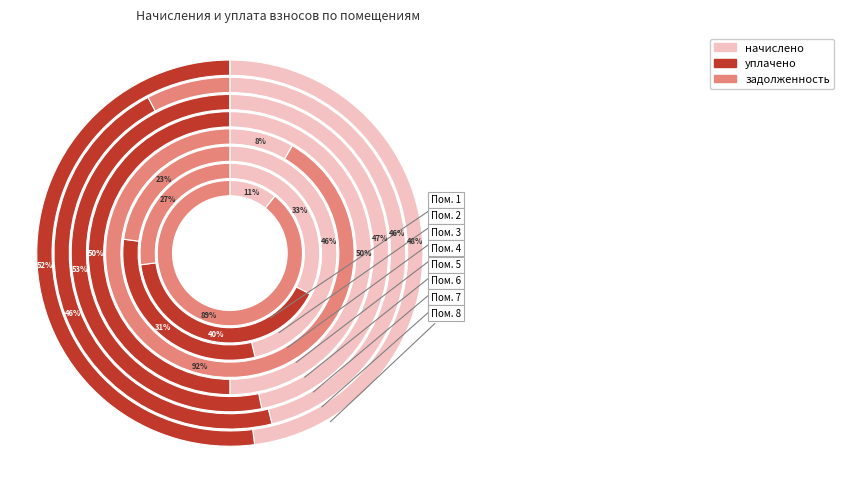

Rank the categories by задолженность value from highest to lowest.

1, 4, 2, 3, 7, 5, 6, 8